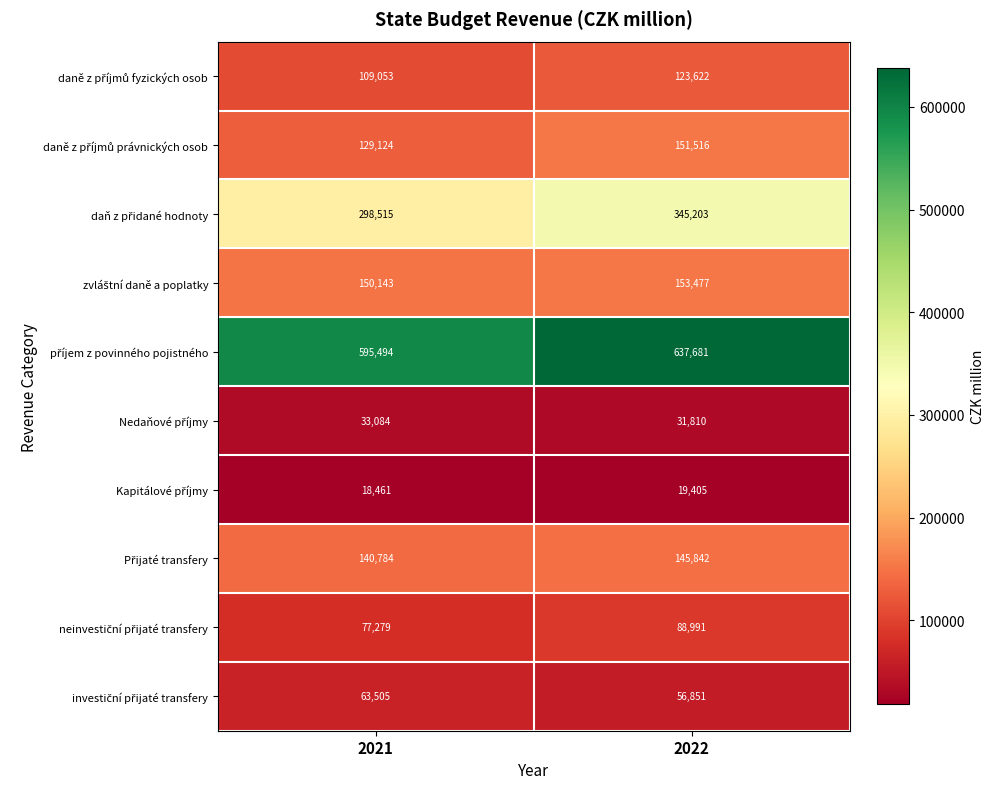

What is the difference between the highest and lowest values at 2022?

618276